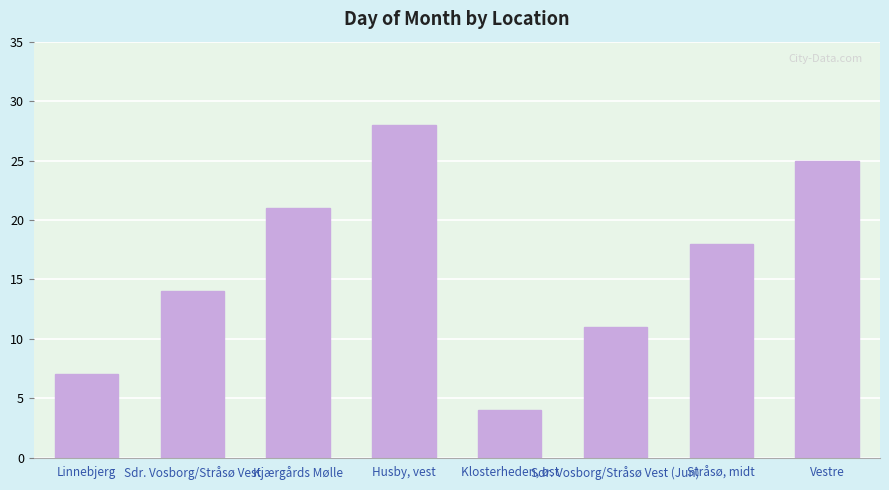

Which has a higher value, Sdr. Vosborg/Stråsø Vest or Kjærgårds Mølle?

Kjærgårds Mølle